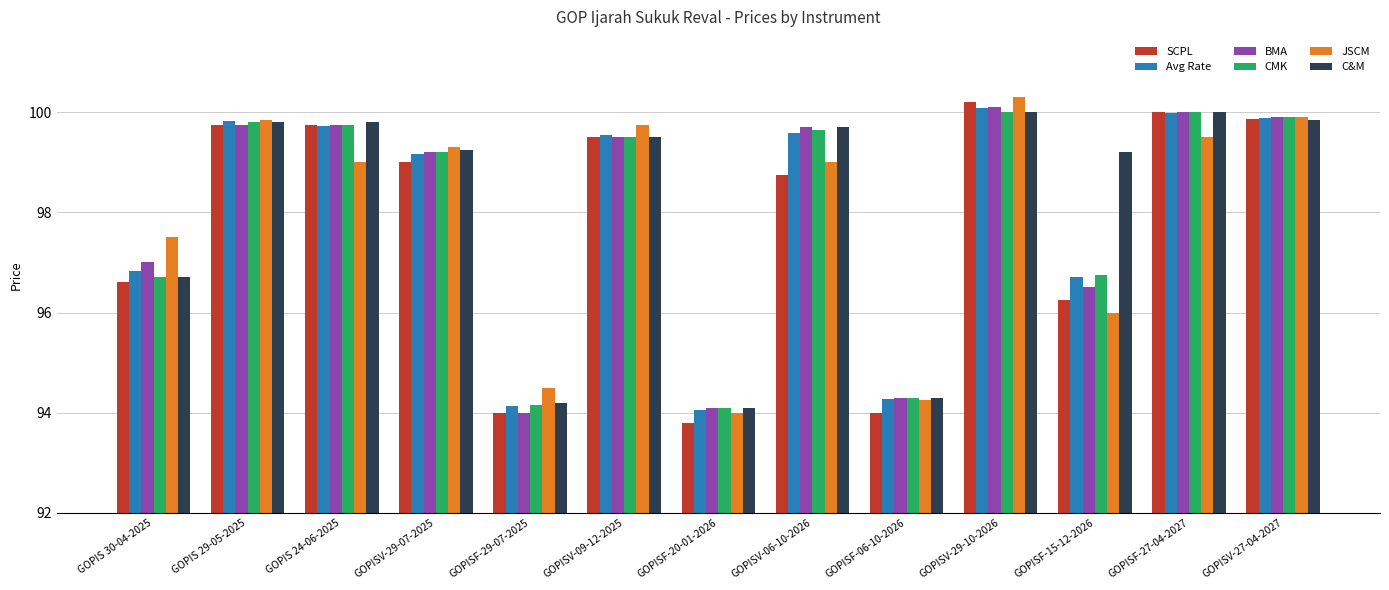

How many distinct data groups are displayed?

6